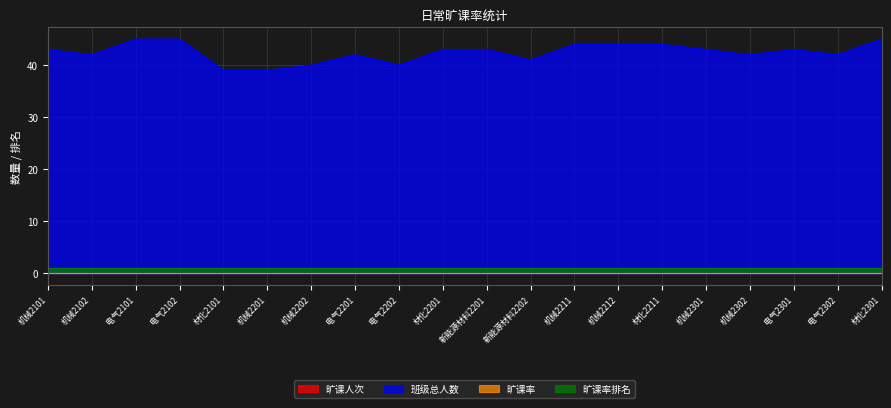

What are all the series names shown in the legend?

旷课人次, 班级总人数, 旷课率, 旷课率排名